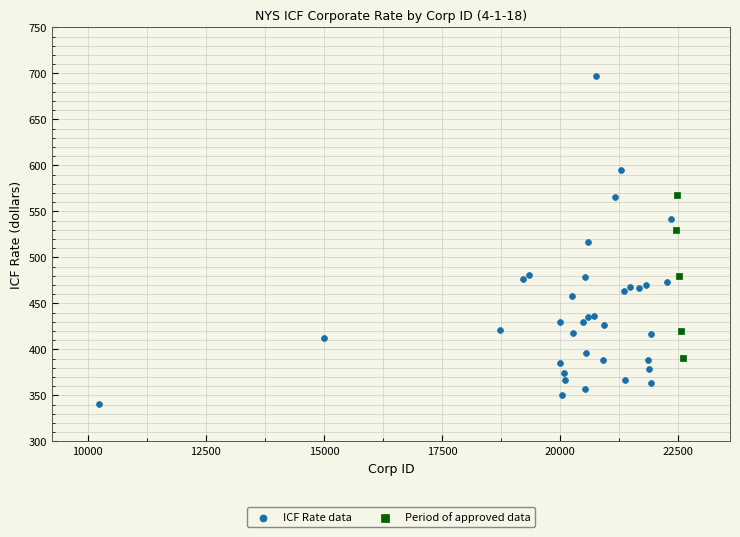

Which series contains the lowest Y value?

ICF Rate data